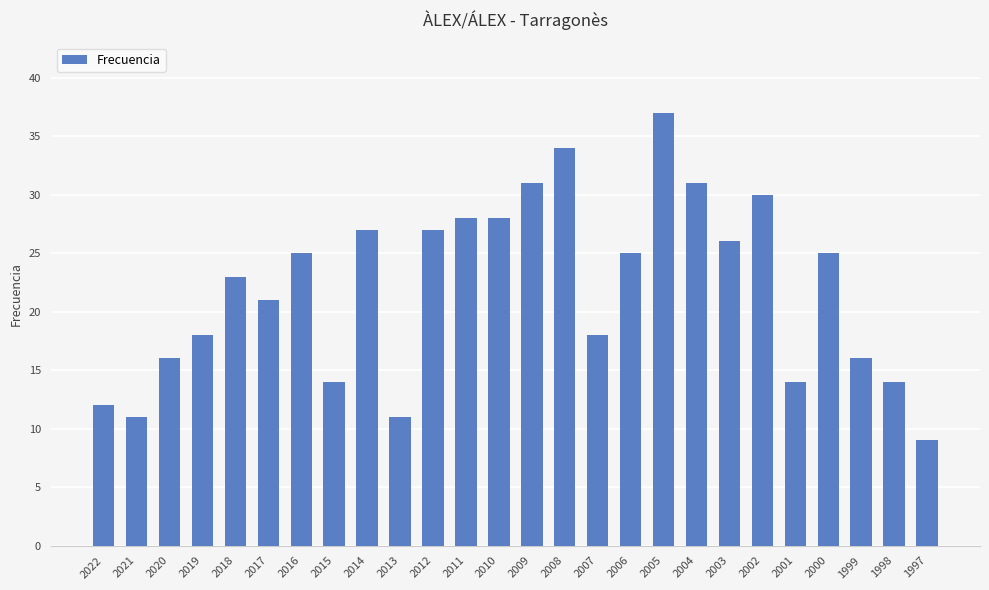

Reading left to right, what are all the values shown in this chart?

12	11	16	18	23	21	25	14	27	11	27	28	28	31	34	18	25	37	31	26	30	14	25	16	14	9